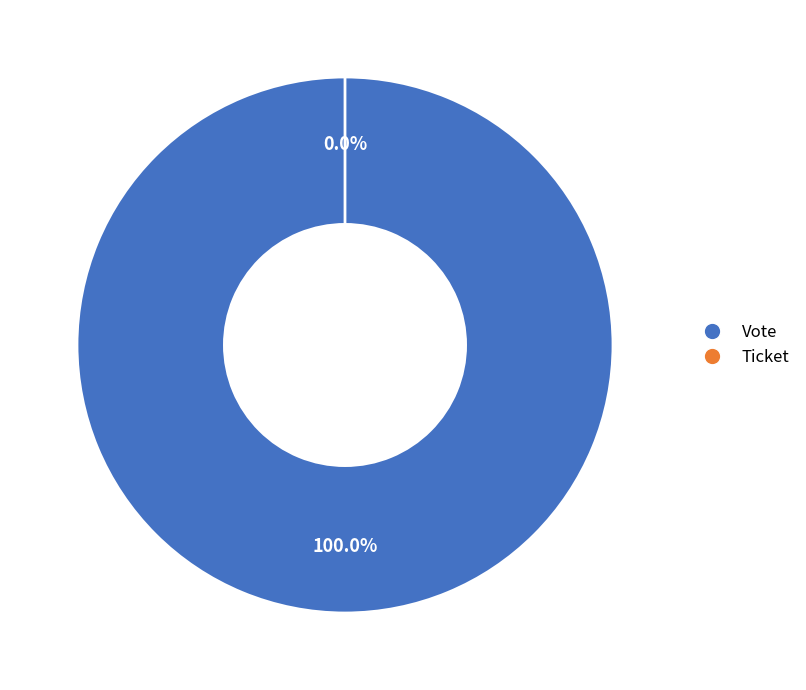

What percentage do Vote and Ticket together represent?

100.0%